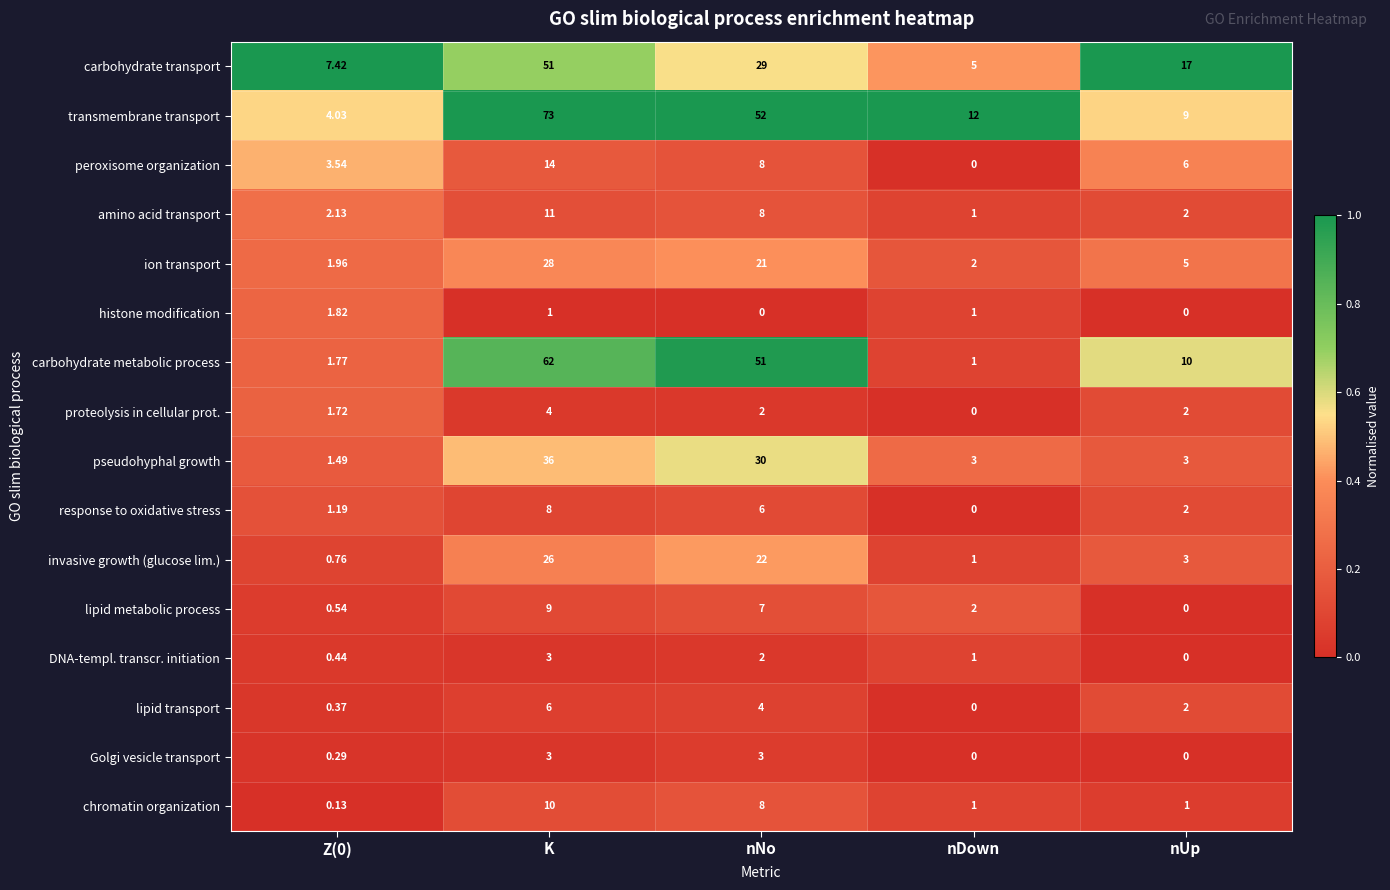

What is the total value across all series at K?

345.0